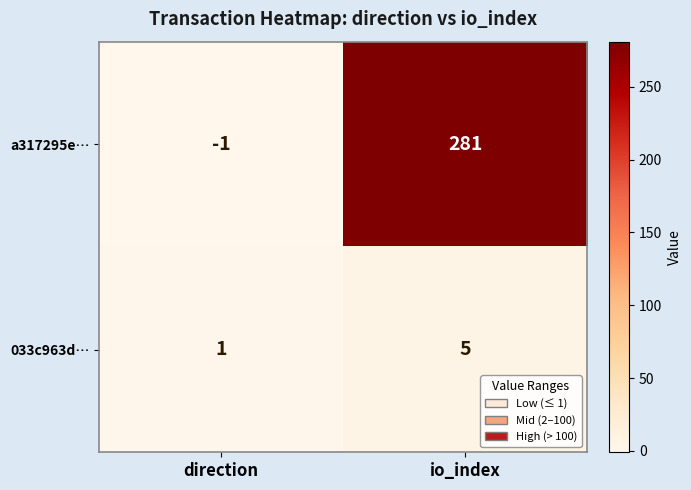

Between direction and io_index, which series saw the biggest shift?

a317295e…